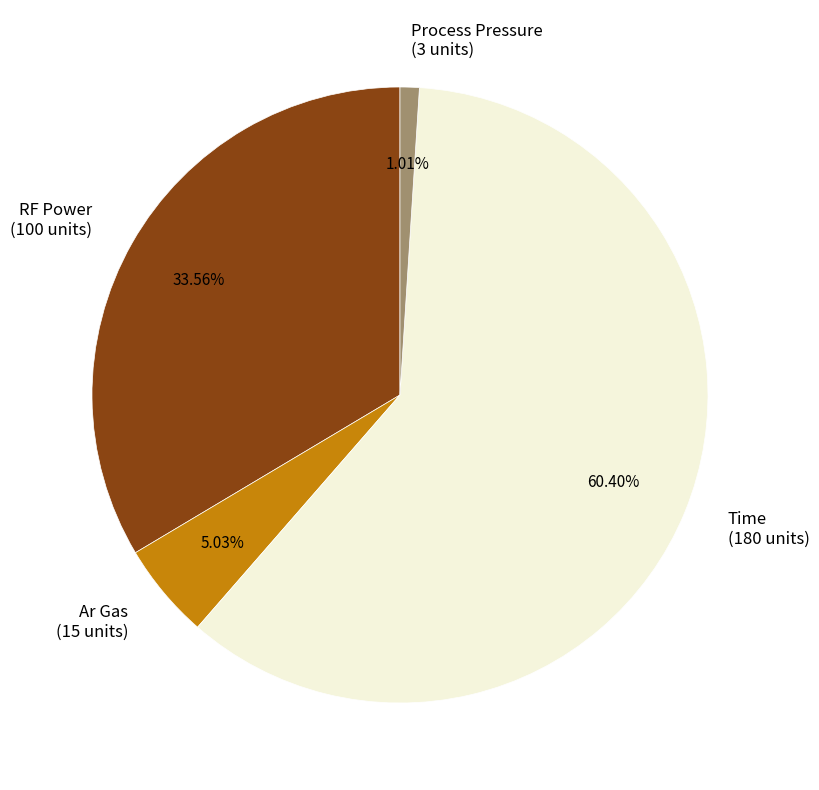

How much of the chart is everything except Ar Gas?

95.0%